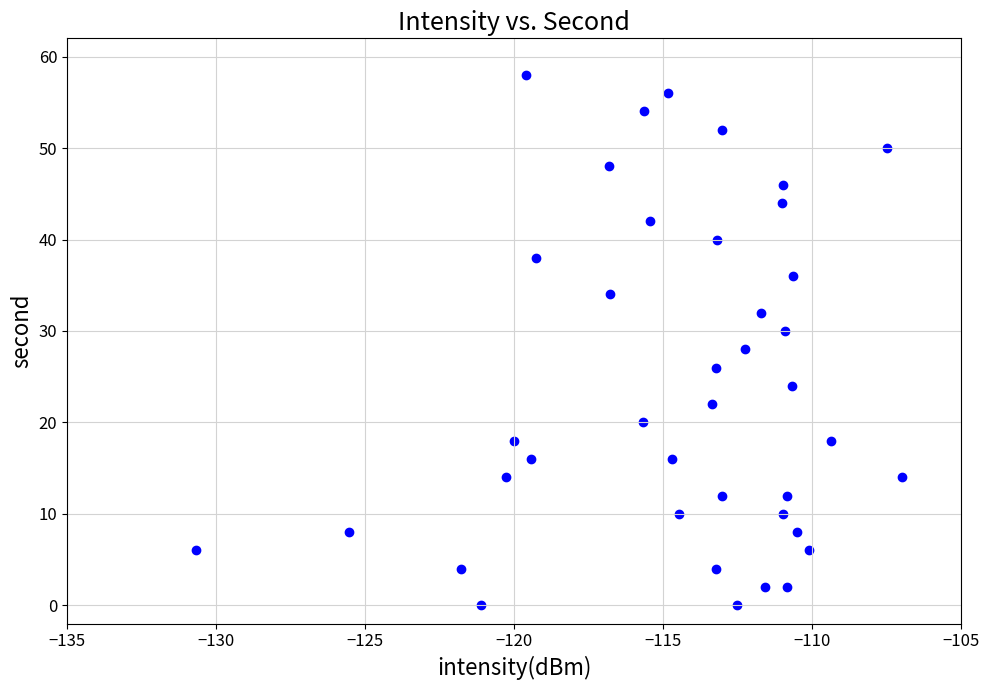

What is the range of Y values (max minus min)?

58